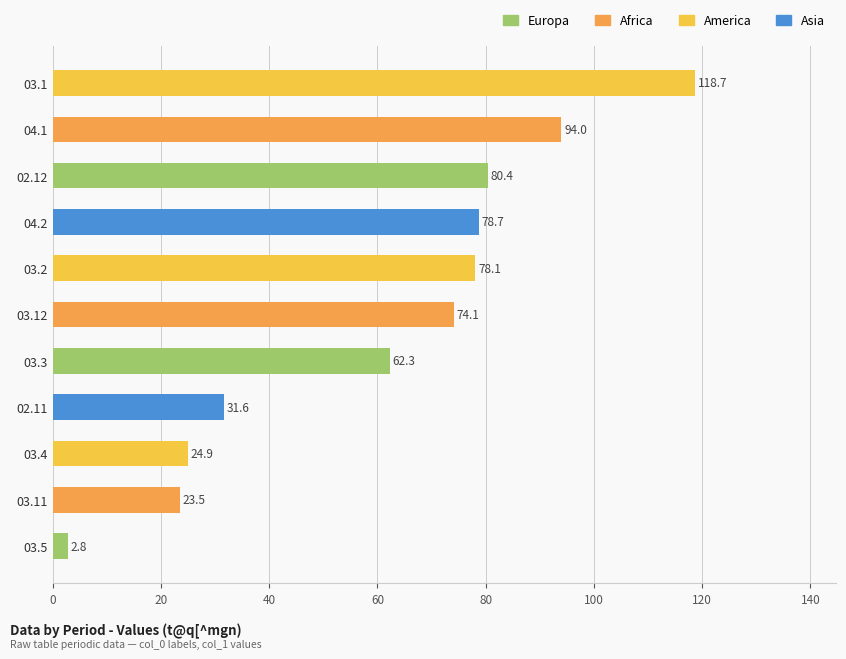

Is it true that the value at 03.12 is 27.4?

False